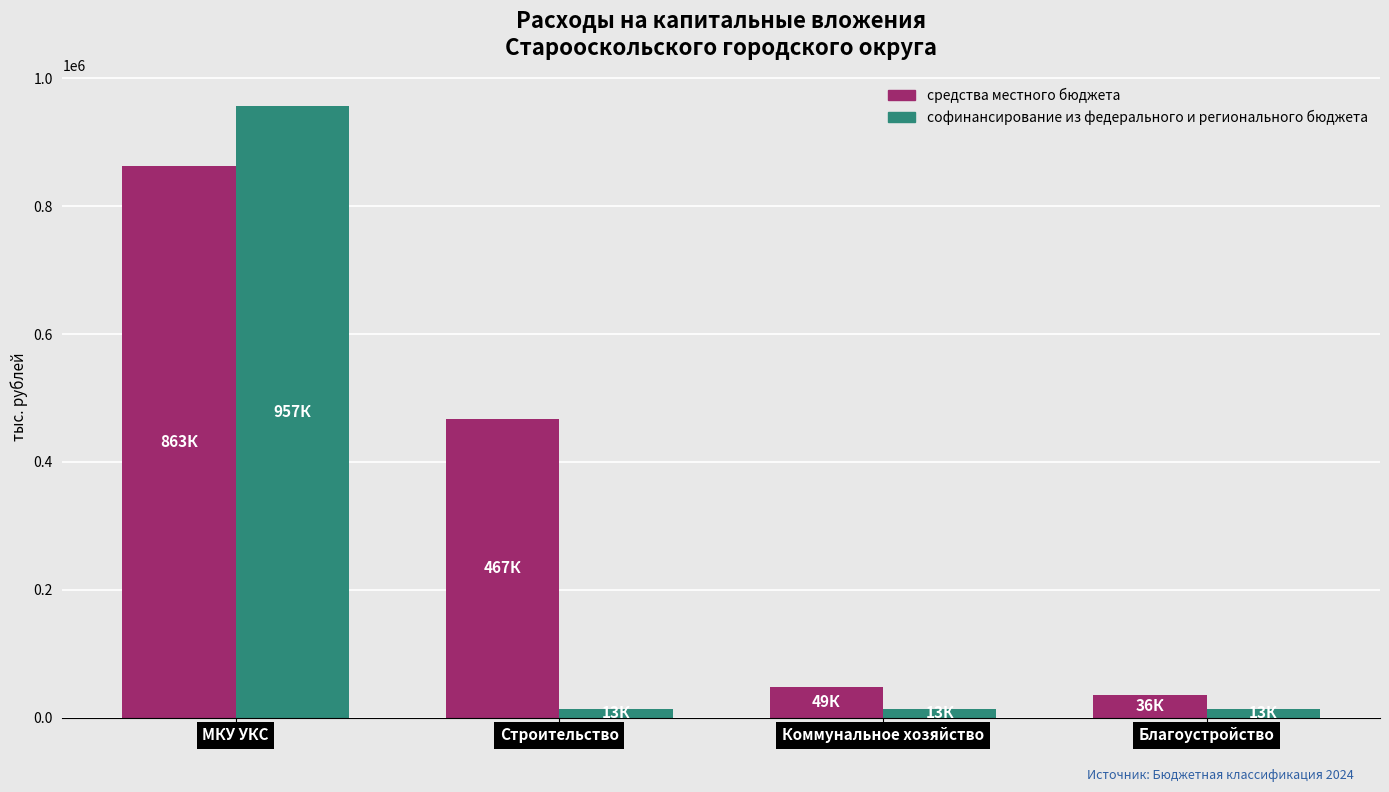

At Благоустройство, list the series in order from smallest to largest.

софинансирование из федерального и регионального бюджета, средства местного бюджета